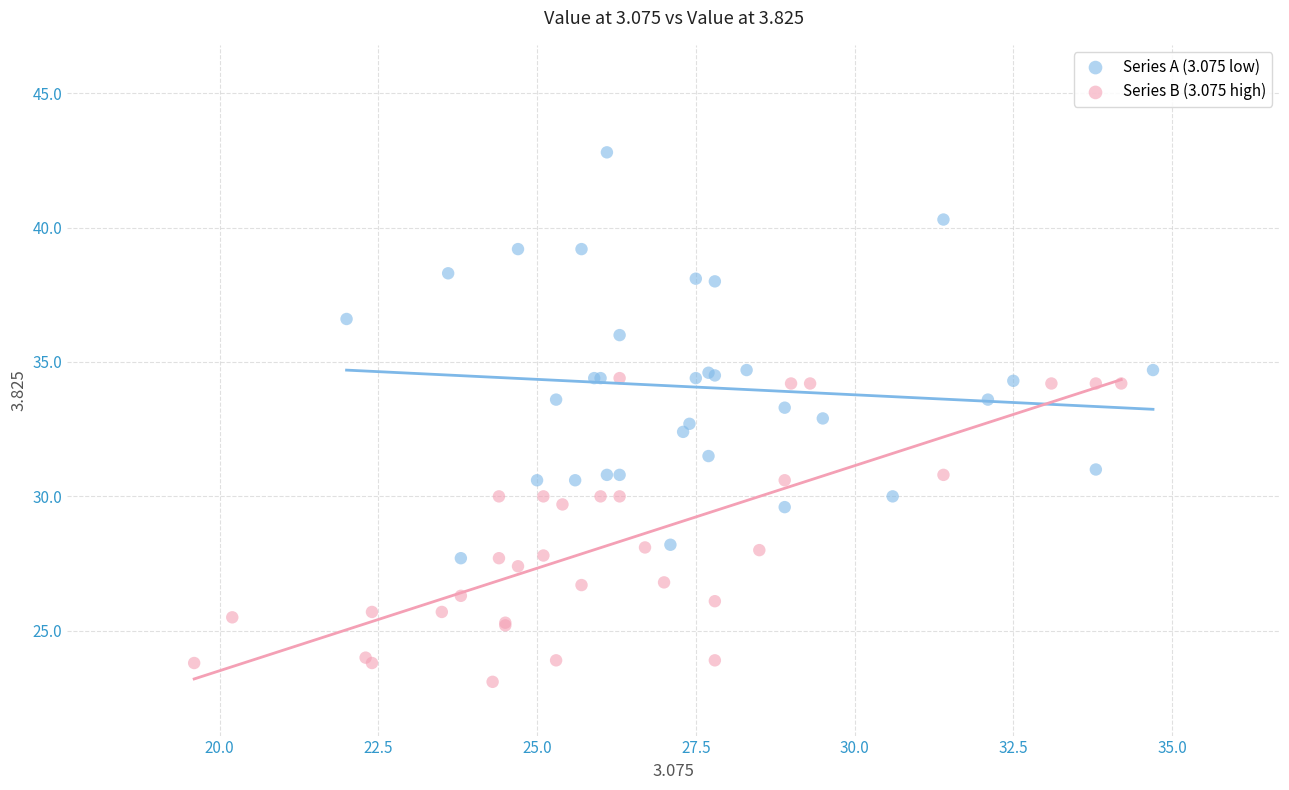

Which series has the largest Y range (max minus min)?

Series A (3.075 low)